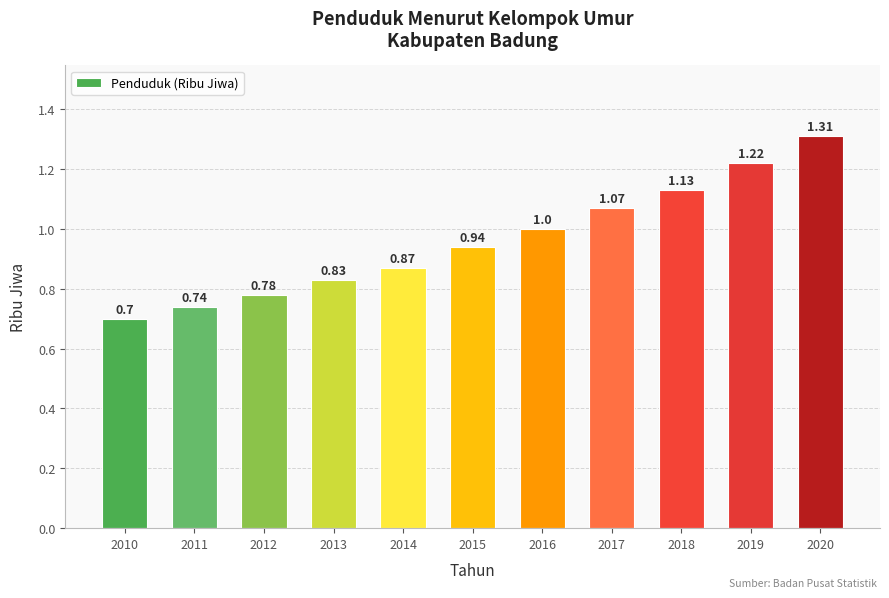

Rank the categories by value from lowest to highest.

2010, 2011, 2012, 2013, 2014, 2015, 2016, 2017, 2018, 2019, 2020